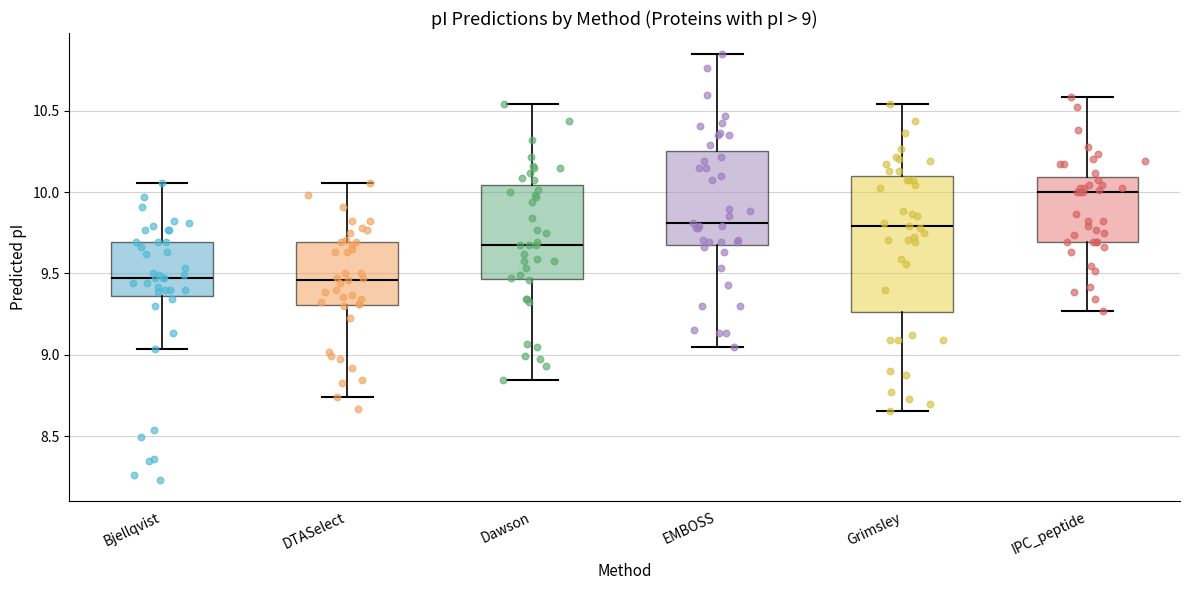

Comparing the boxes themselves (not the whiskers), which one is the tallest?

Grimsley